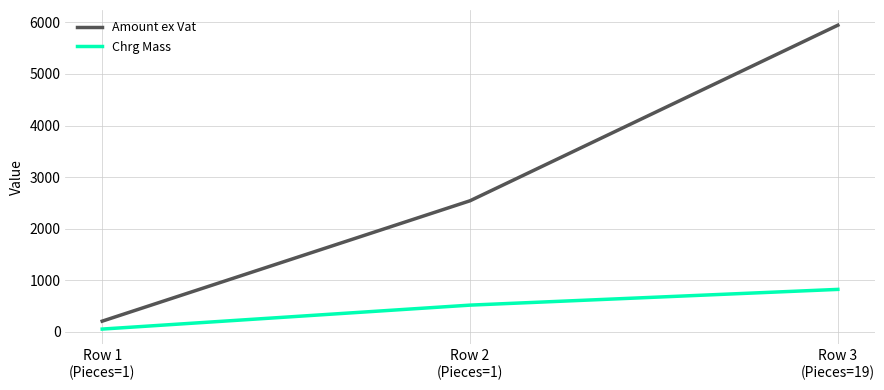

Between Row 1
(Pieces=1) and Row 2
(Pieces=1), which series saw the biggest shift?

Amount ex Vat